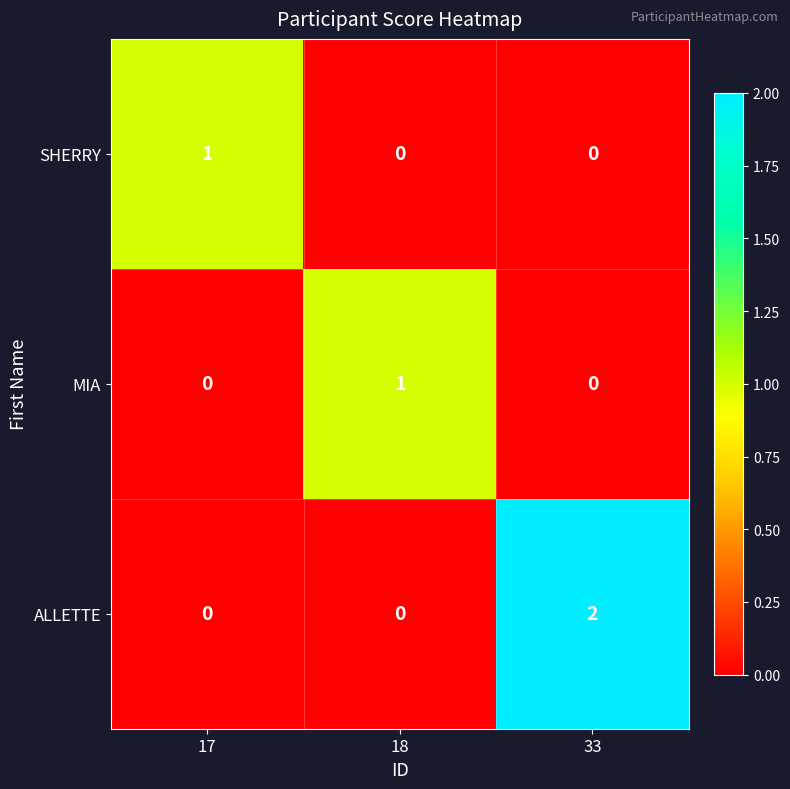

Which series has the widest spread of values?

ALLETTE